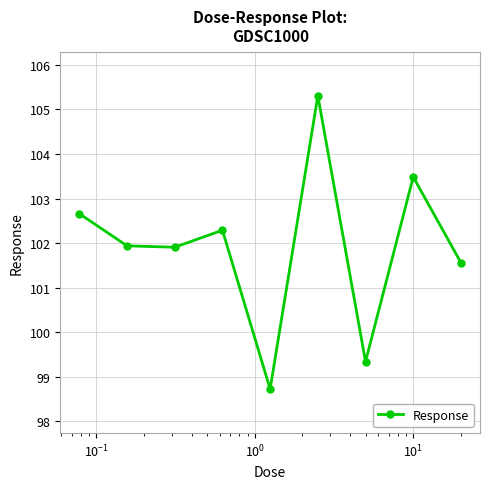

What is the difference between the second highest and minimum values?

4.8